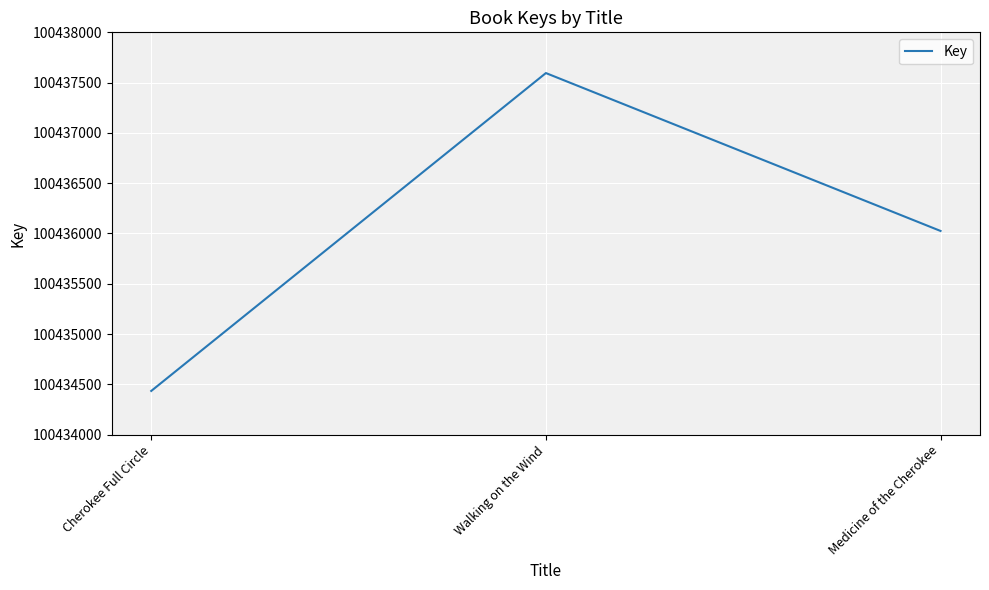

True or false: the data shows 131348296 at Cherokee Full Circle.

False